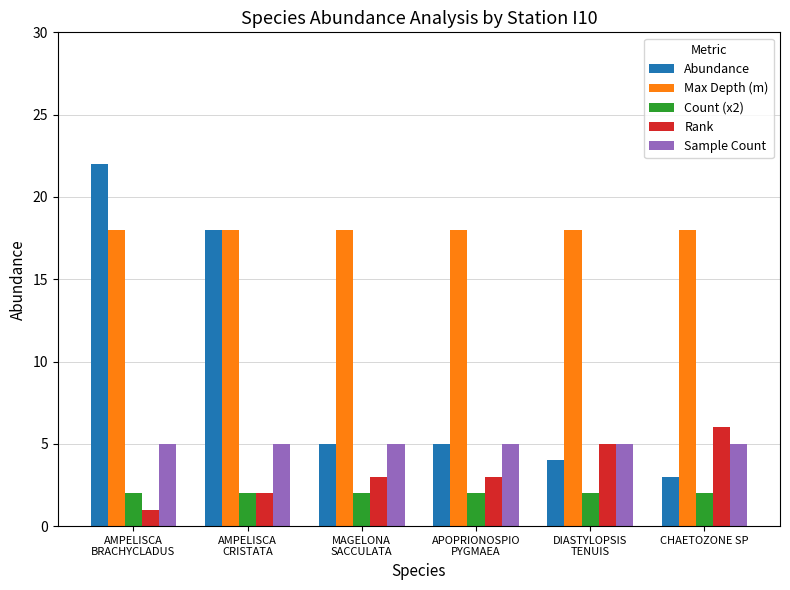

True or false: Rank has a value of 8 at DIASTYLOPSIS
TENUIS.

False